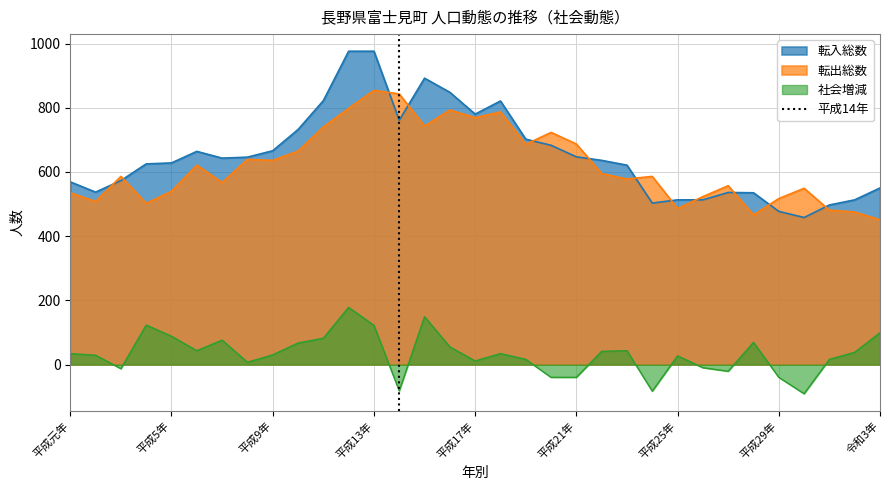

The value of 社会増減 at 平成9年 is 30. True or false?

True